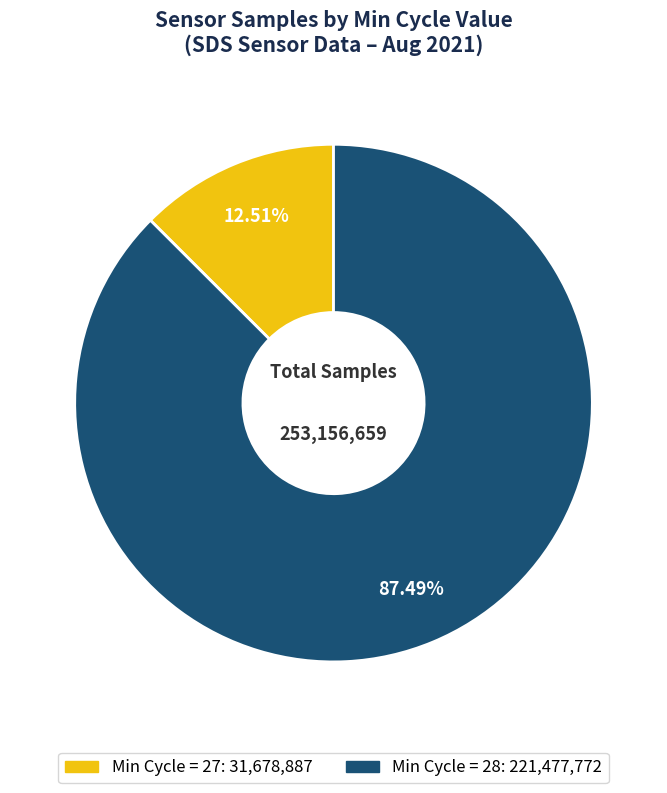

Is there a majority slice in this chart?

Yes